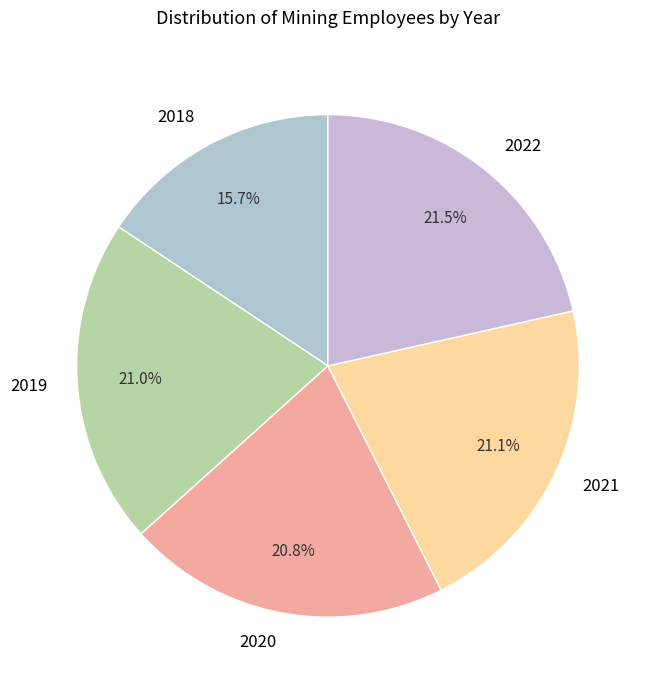

Combined, what portion of the pie is 2019 and 2020?

41.8%